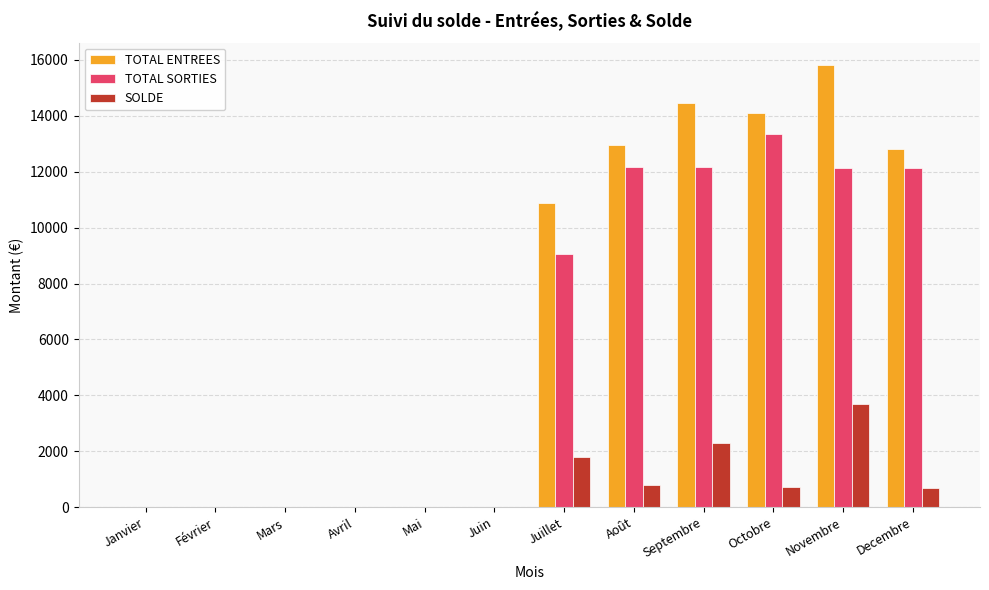

At which category is the sum across all series the highest?

Novembre